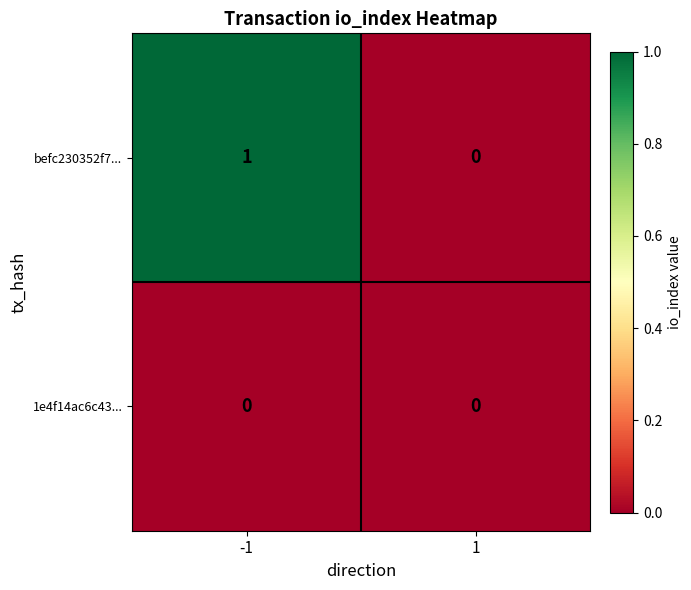

Which series has the largest total across all categories?

befc230352f7...